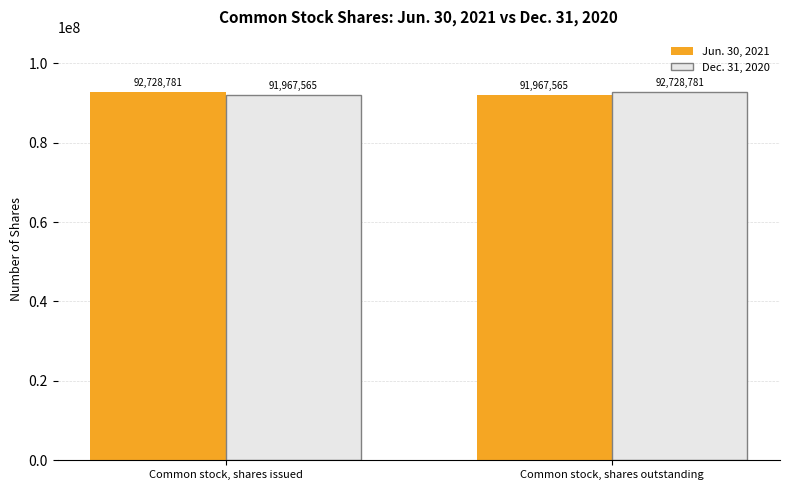

True or false: Jun. 30, 2021 has a value of 122252637 at Common stock, shares outstanding.

False